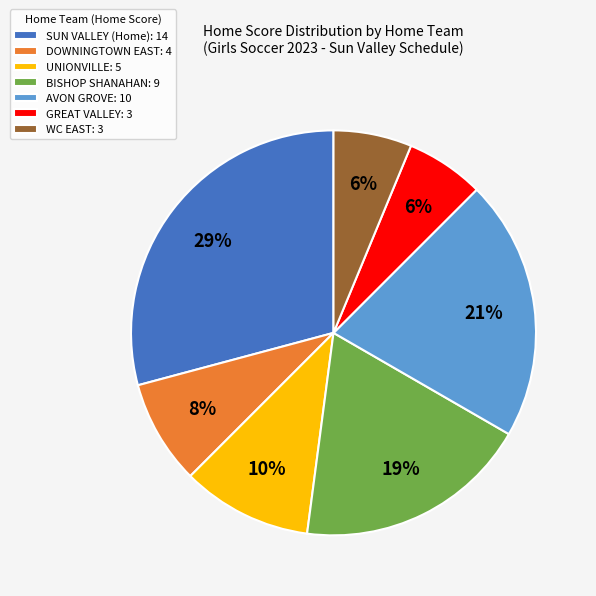

Combined, do DOWNINGTOWN EAST: 4 and WC EAST: 3 account for over 50%?

No